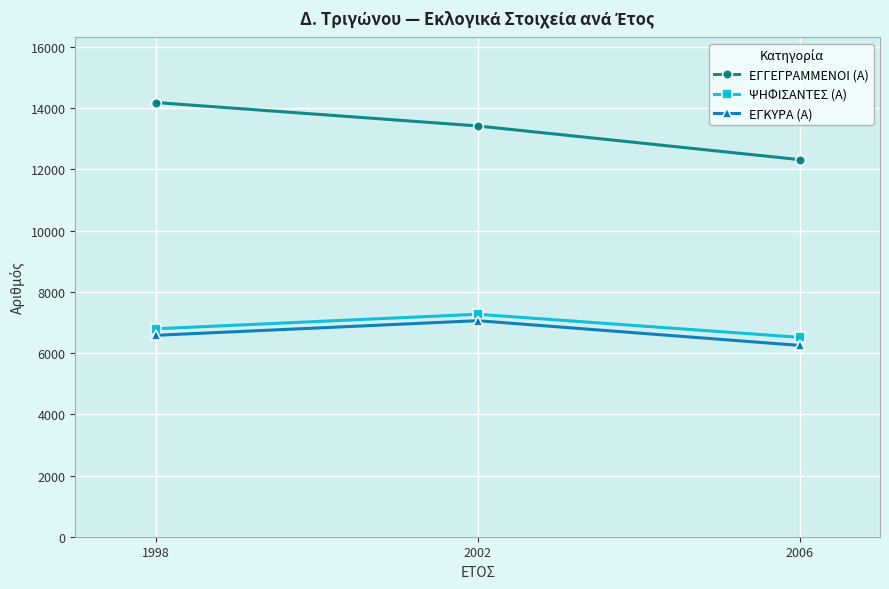

What is the sum of all ΕΓΚΥΡΑ (Α) values?

19888